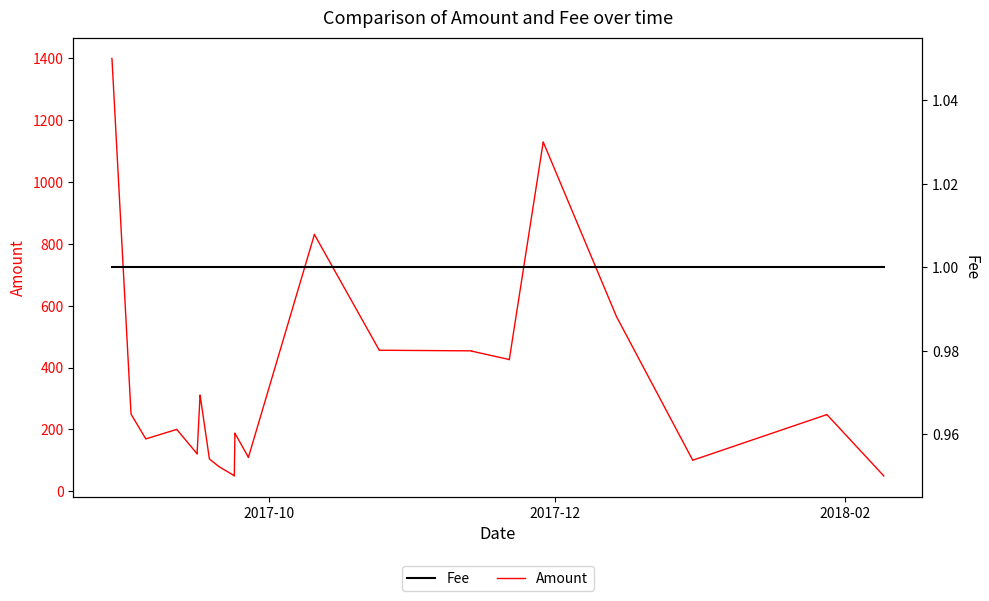

List the series in order of their peak value, highest first.

Amount, Fee